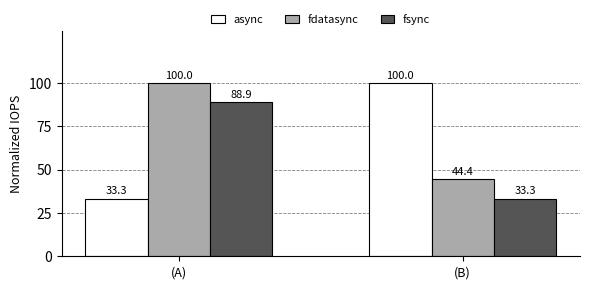

Between (A) and (B), which series saw the biggest shift?

async